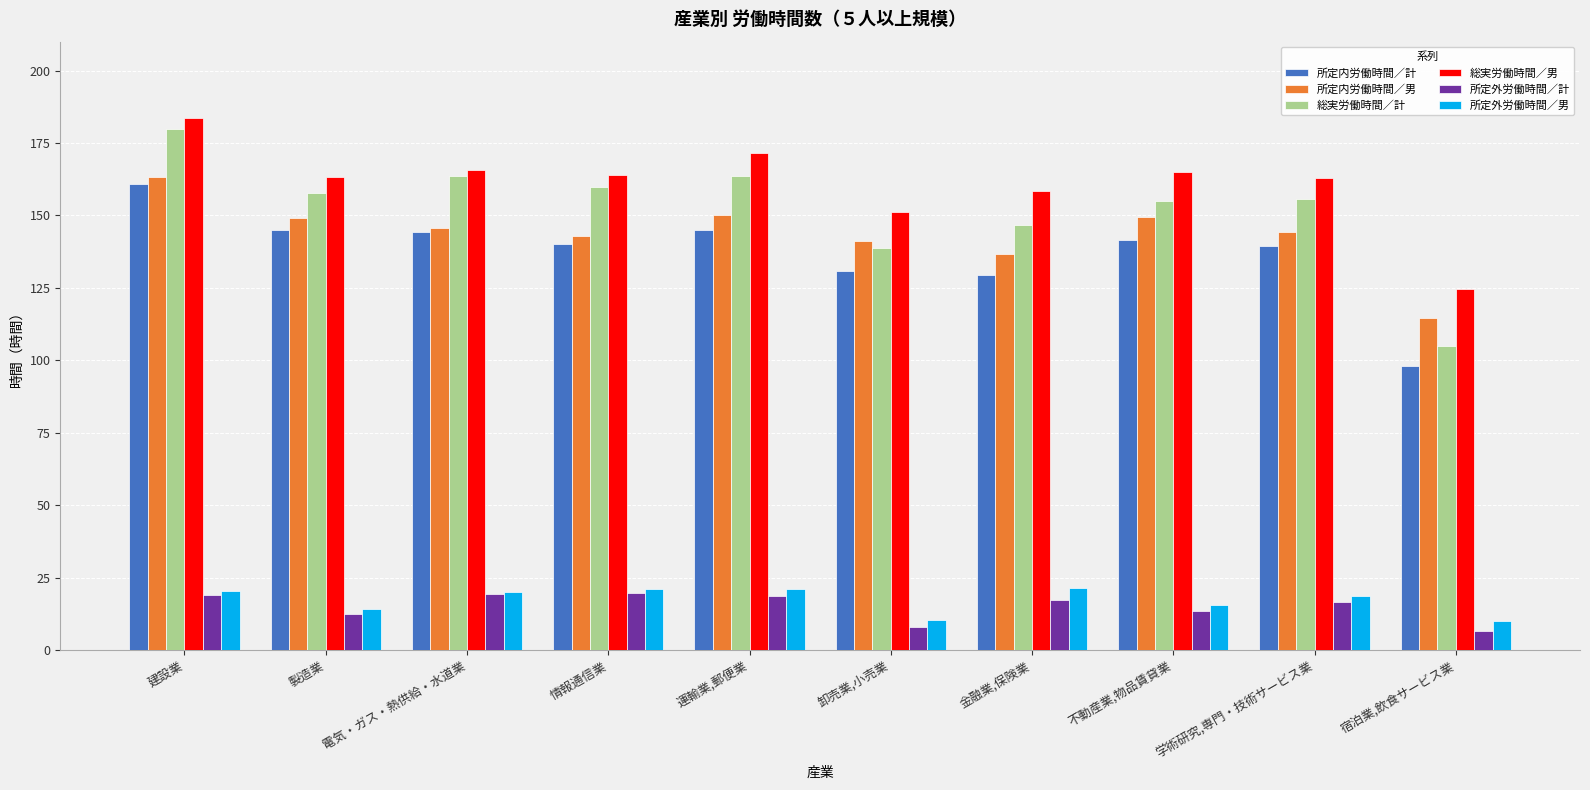

What is the minimum value for 総実労働時間／男?

124.6